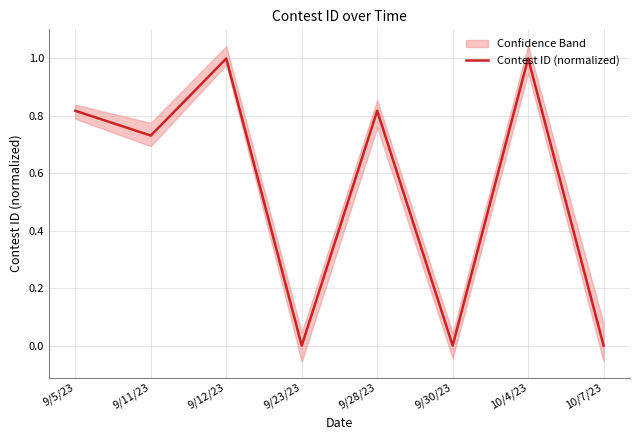

What is the sum of the values at 9/30/23 and 9/5/23?

0.8